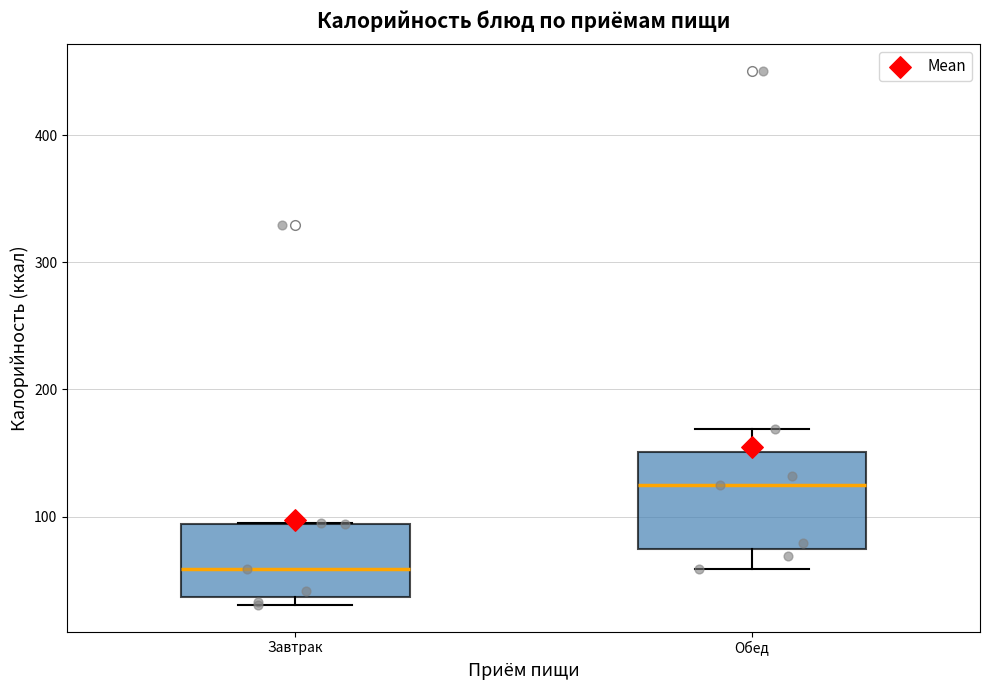

Reading left to right, transcribe this box plot: for each box, give where its median line is, the range the box spans, and where its two whiskers end, as read against the y-axis. The values are not printed on the chart, so give them approximately, as read against the axis.

Завтрак: median 60, box 40 to 90, whiskers 30 to 90
Обед: median 120, box 70 to 150, whiskers 60 to 170